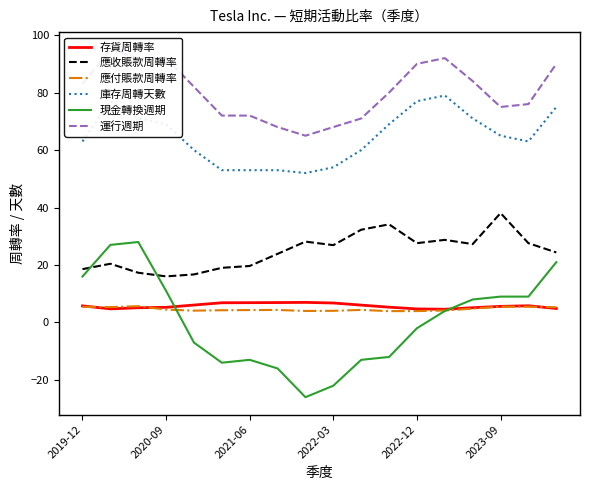

List the series in order of their peak value, highest first.

運行週期, 庫存周轉天數, 應收賬款周轉率, 現金轉換週期, 存貨周轉率, 應付賬款周轉率